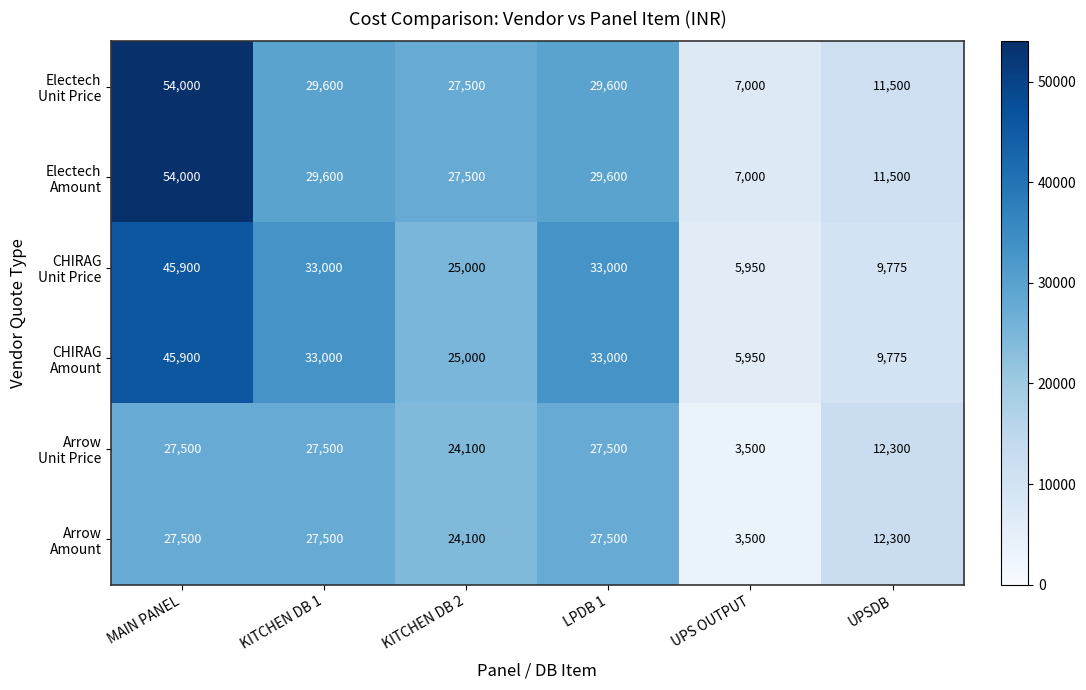

At which category is the sum across all series the highest?

MAIN PANEL